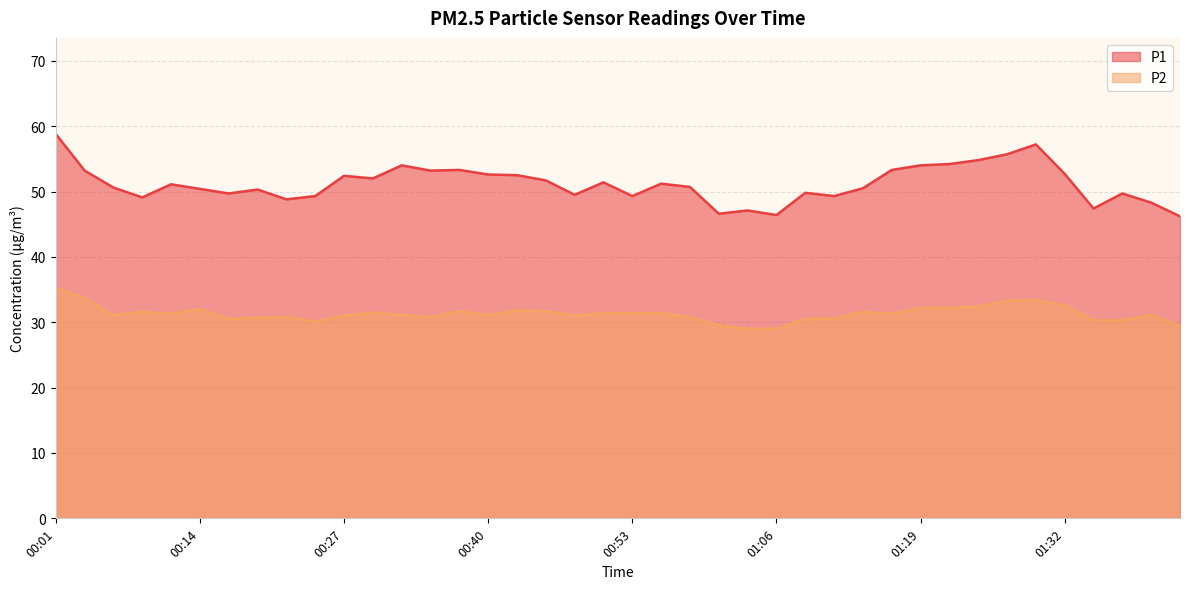

Reading right to left, extract all data points from this chart.

P1: 46.2	48.3	49.7	47.4	52.7	57.2	55.7	54.8	54.2	54.0	53.3	50.5	49.3	49.8	46.4	47.1	46.6	50.7	51.2	49.3	51.4	49.5	51.7	52.5	52.6	53.3	53.2	54.0	52.0	52.4	49.3	48.8	50.3	49.7	50.4	51.1	49.1	50.6	53.2	58.8
P2: 29.4	31.1	30.3	30.3	32.6	33.4	33.3	32.4	32.2	32.2	31.3	31.6	30.6	30.5	29.0	29.0	29.5	30.8	31.4	31.4	31.4	31.0	31.7	31.8	31.1	31.7	30.8	31.1	31.5	31.0	30.1	30.8	30.7	30.5	32.0	31.3	31.6	31.1	33.7	35.2